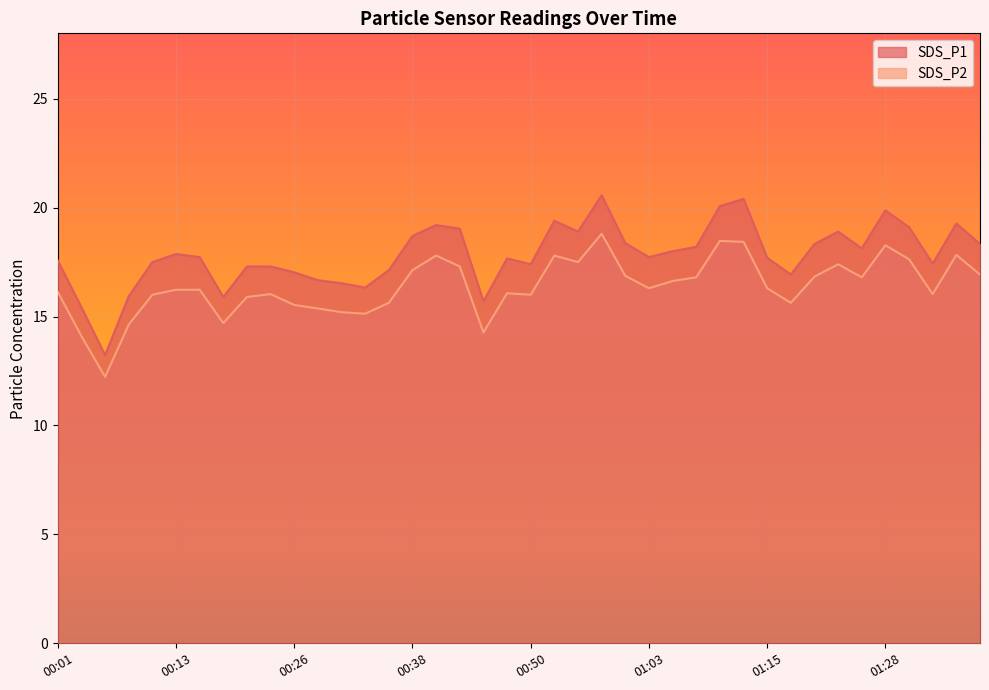

Rank the categories by SDS_P1 value from highest to lowest.

00:58, 01:13, 01:10, 01:28, 00:53, 01:36, 00:41, 01:31, 00:43, 00:55, 01:23, 00:38, 01:00, 01:20, 01:38, 01:08, 01:26, 01:05, 00:13, 00:16, 01:03, 01:15, 00:48, 00:01, 00:11, 01:33, 00:50, 00:21, 00:23, 00:36, 00:26, 01:18, 00:28, 00:31, 00:33, 00:08, 00:18, 00:45, 00:03, 00:06